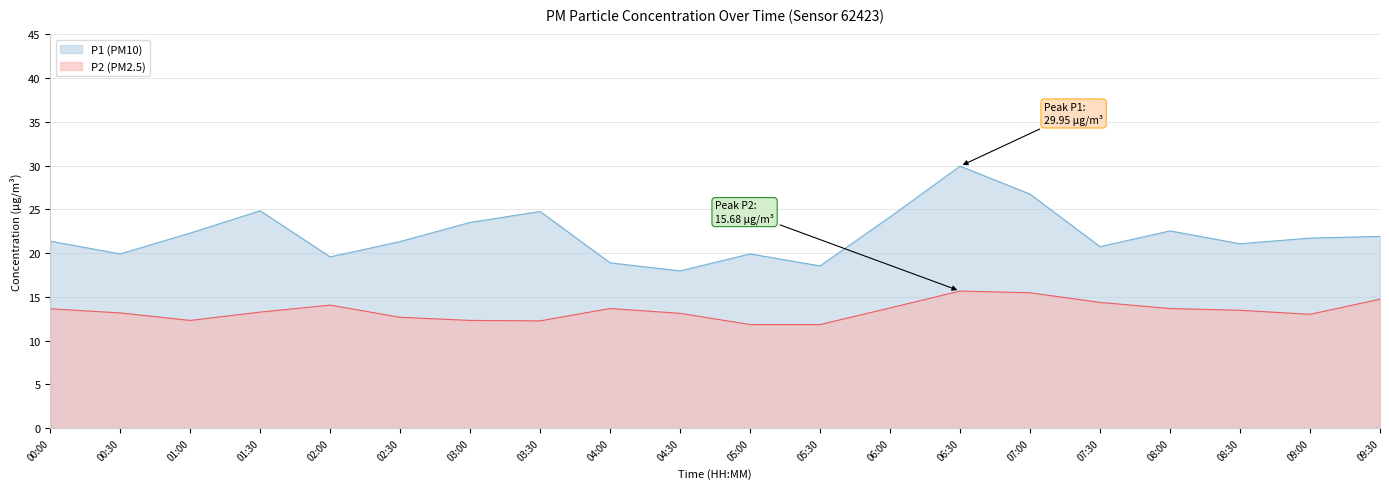

True or false: P2 has more than 0 interior local peaks.

True